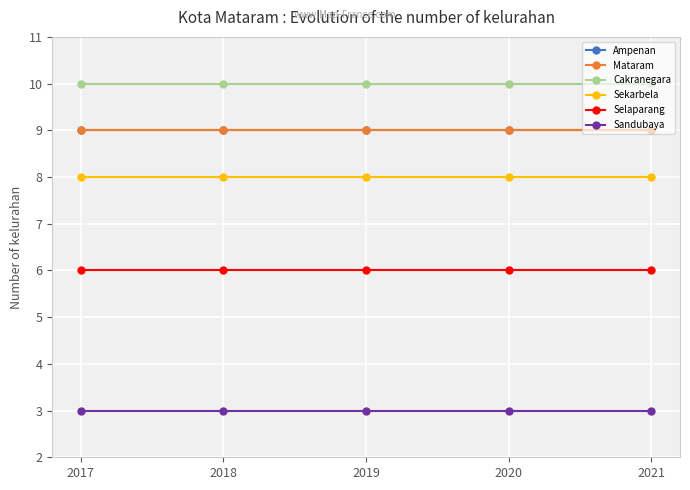

List the series in order of their peak value, highest first.

Cakranegara, Ampenan, Mataram, Sekarbela, Selaparang, Sandubaya